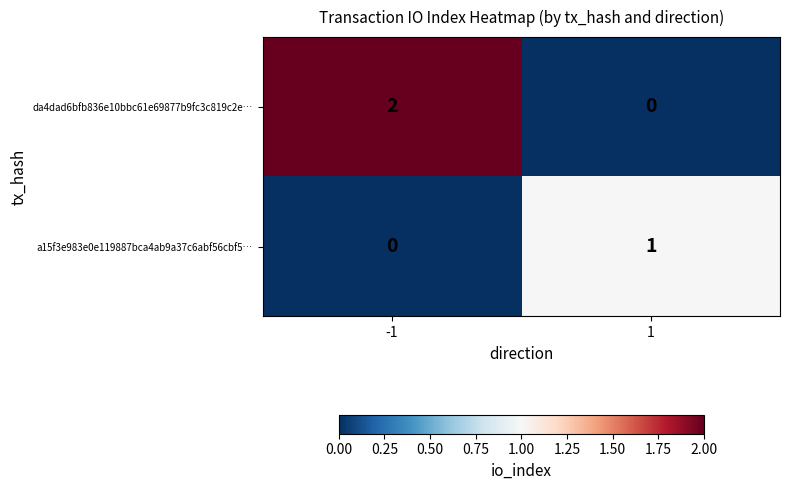

Reading right to left, what are all the values shown in this chart?

da4dad6bfb836e10bbc61e69877b9fc3c819c2e…: 1=0	-1=2
a15f3e983e0e119887bca4ab9a37c6abf56cbf5…: 1=1	-1=0